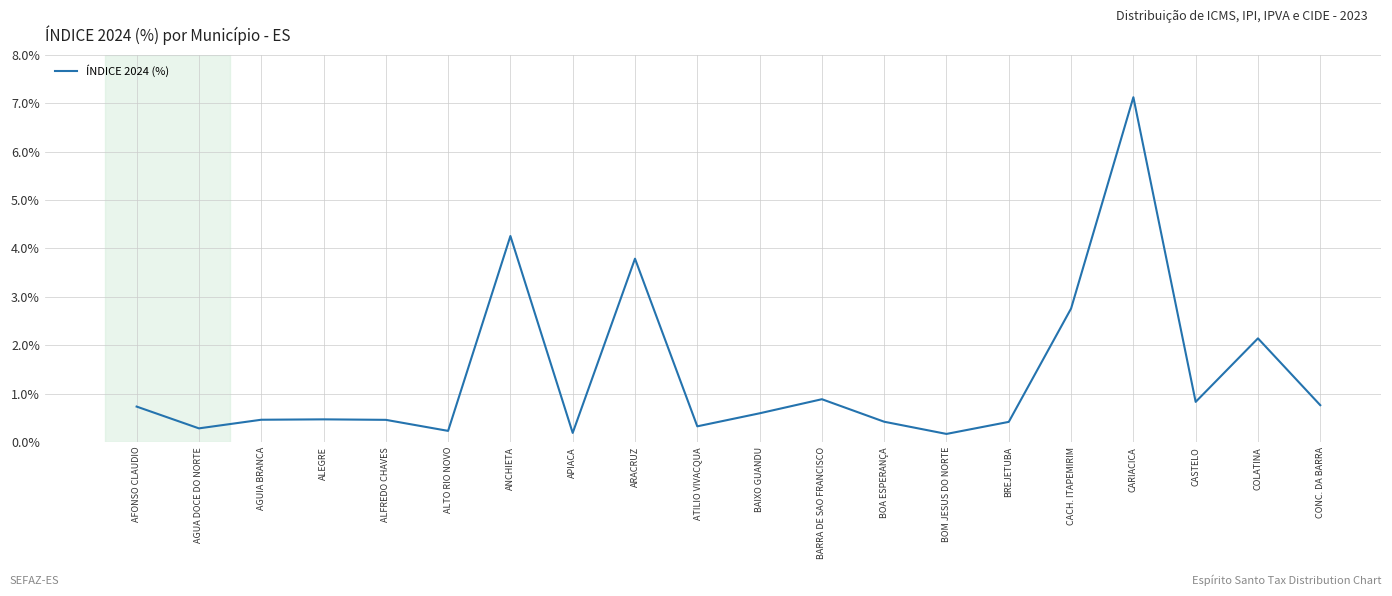

What is the change in value from ATILIO VIVACQUA to BARRA DE SAO FRANCISCO?

+0.6